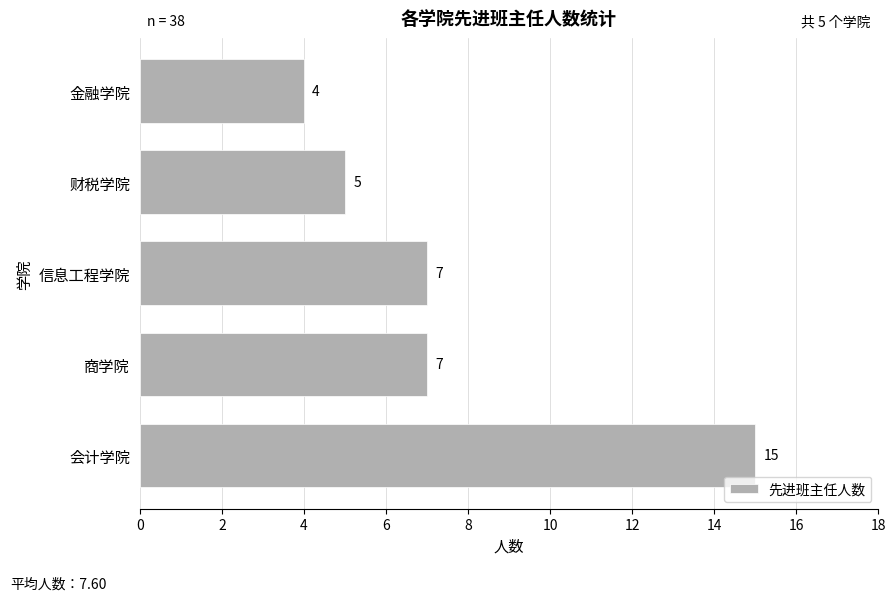

Is it true that the value at 财税学院 is 9?

False